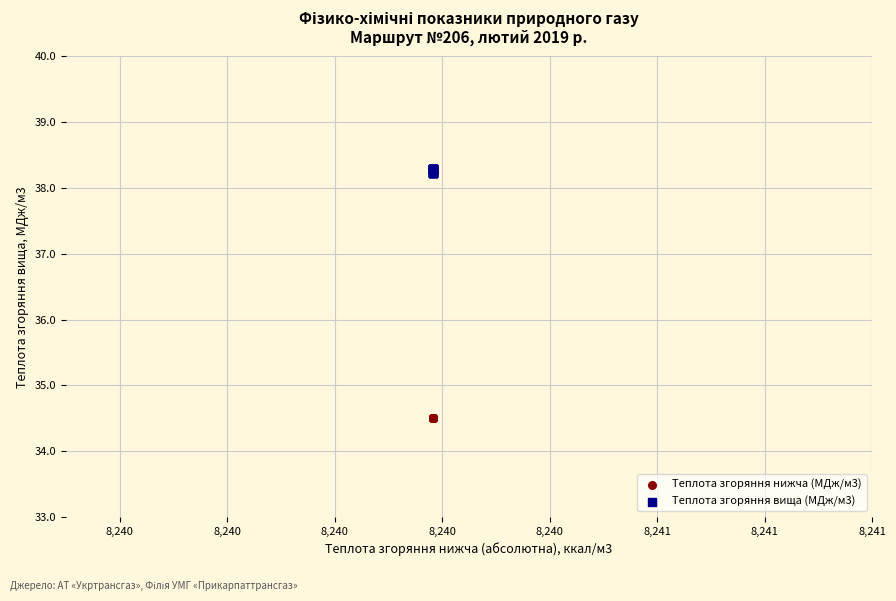

Which series contains the highest Y value?

Теплота згоряння вища (МДж/м3)